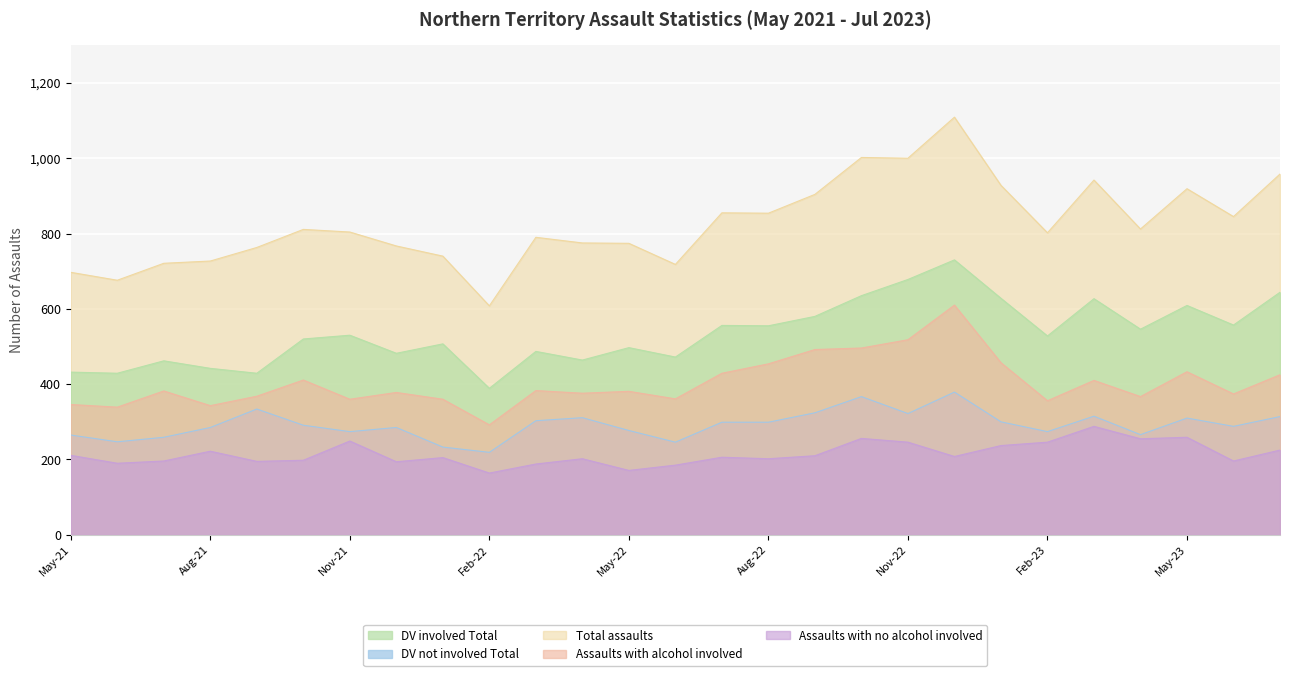

How many interior local peaks does the Assaults with no alcohol involved series have?

8